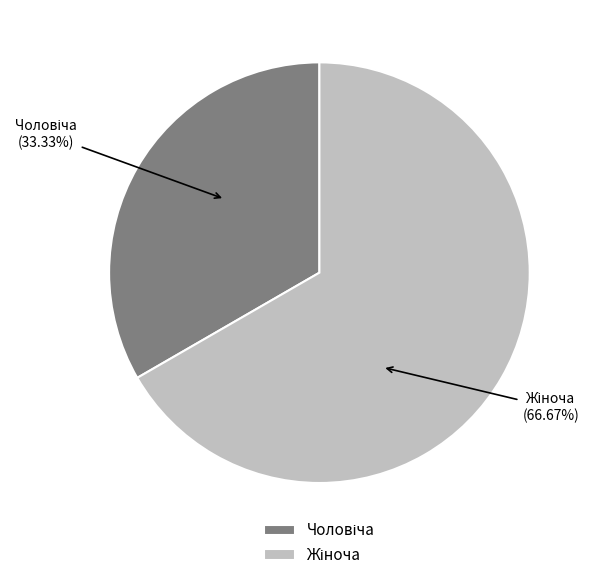

Does any single category account for the majority?

Yes